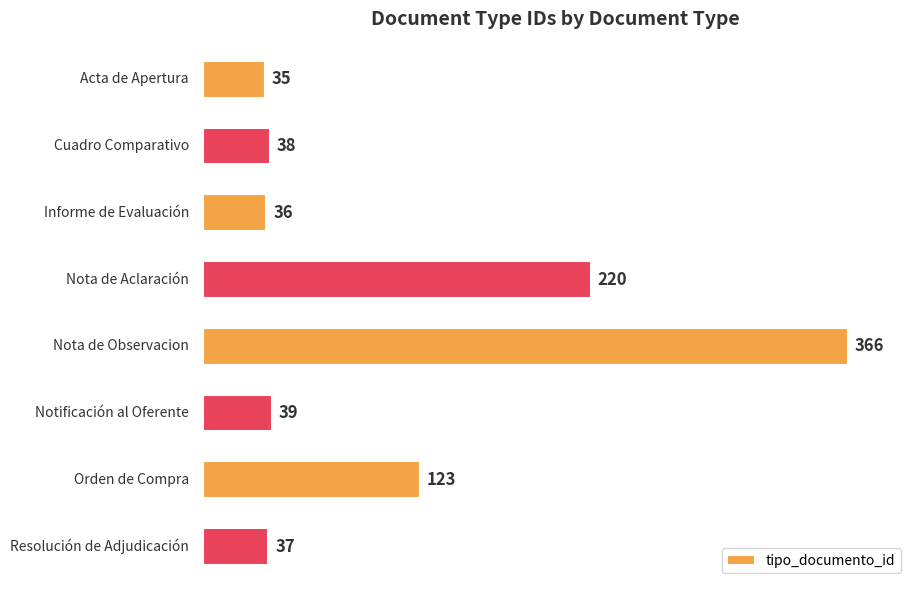

Reading top to bottom, transcribe all the data shown in this chart.

35	38	36	220	366	39	123	37